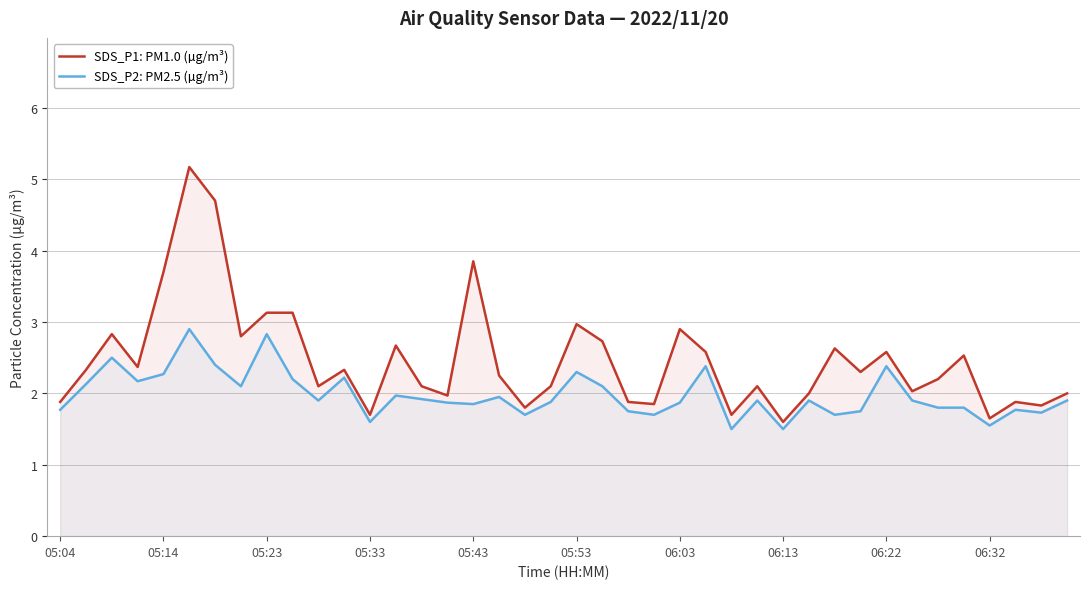

True or false: SDS_P1: PM1.0 (µg/m³) has more than 2 points higher than both neighbors.

True